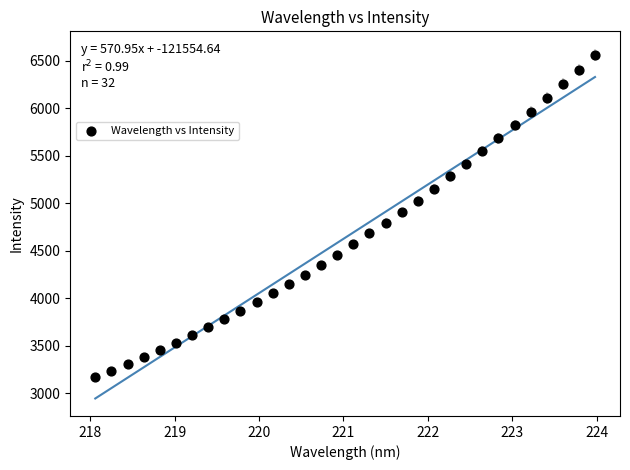

What is the range of X values (max minus min)?

5.9